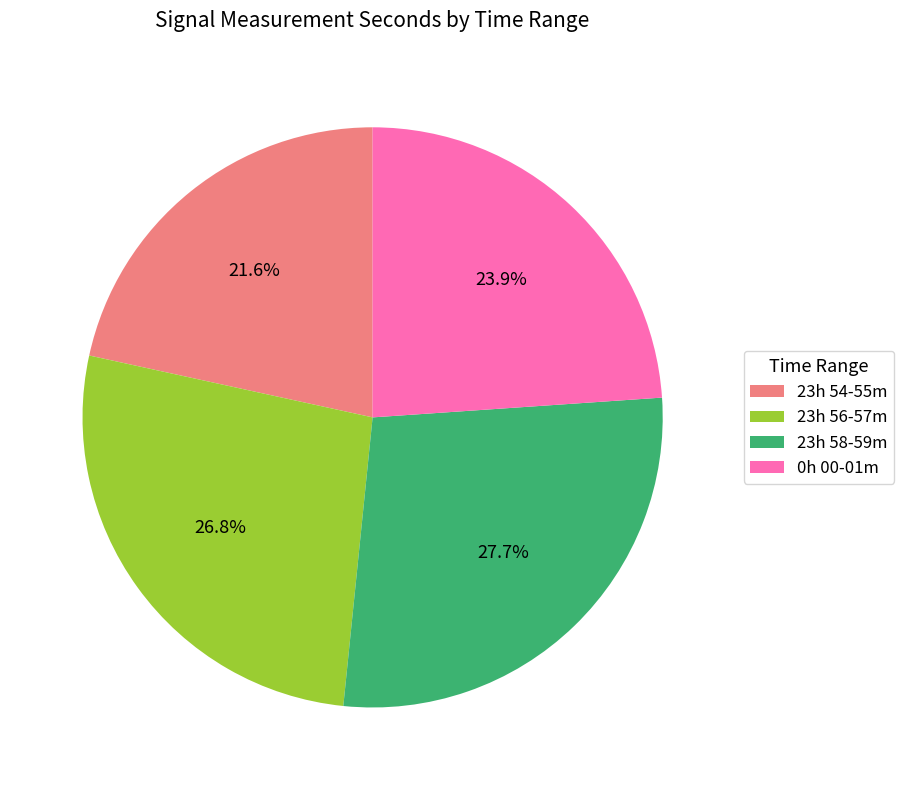

To the nearest percent, what is the average slice percentage?

25%